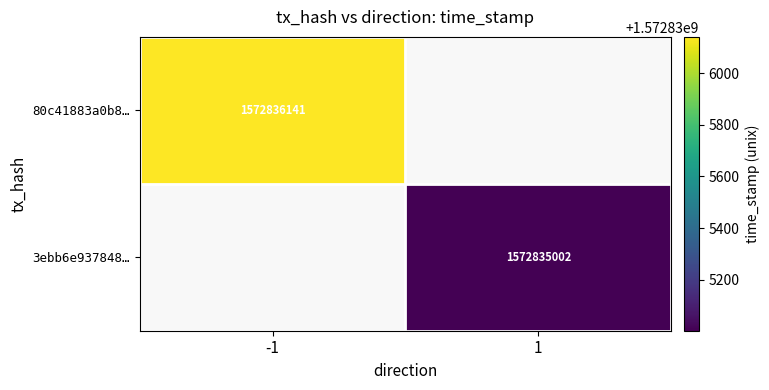

Which has a higher value, direction or time_stamp?

time_stamp